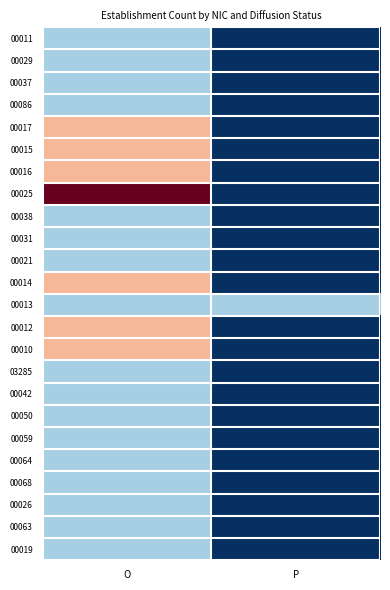

What is the greatest value displayed?

3